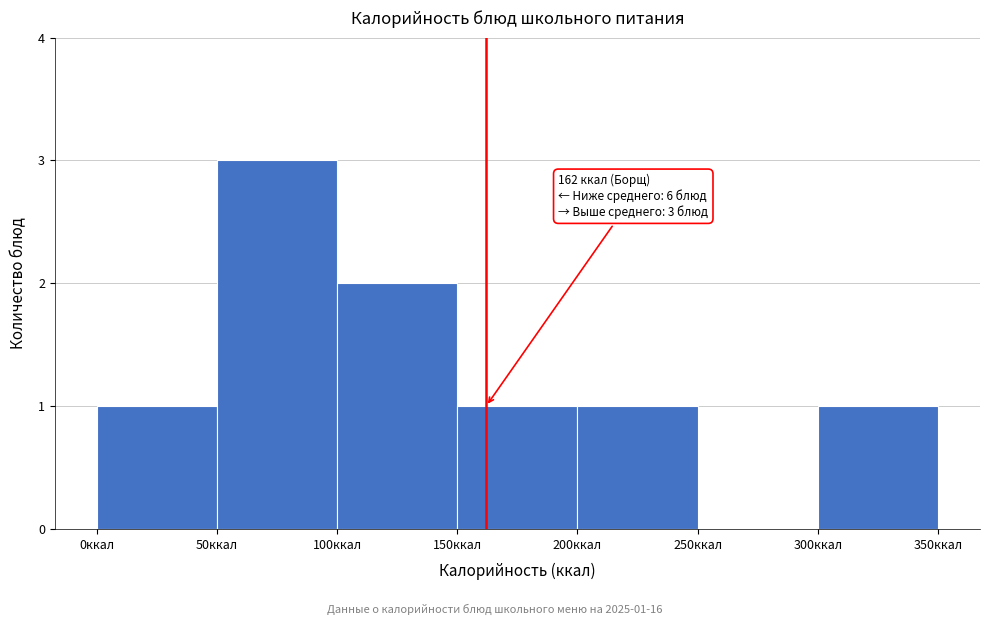

Which range on the x-axis has the tallest bar?

50 to 100